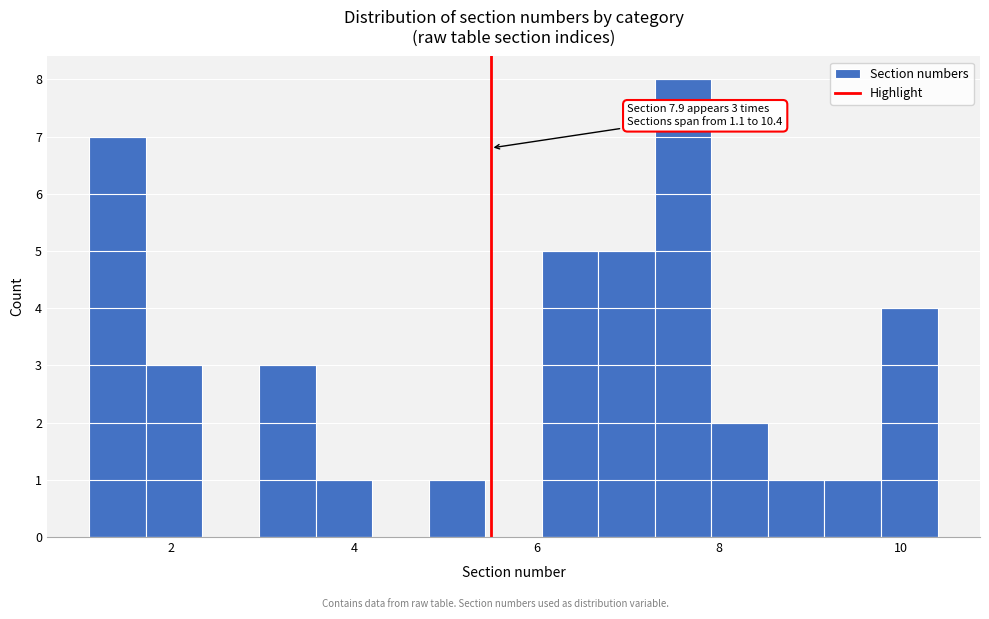

Read against the x-axis, roughly where is the centre of the tallest bar?

7.6